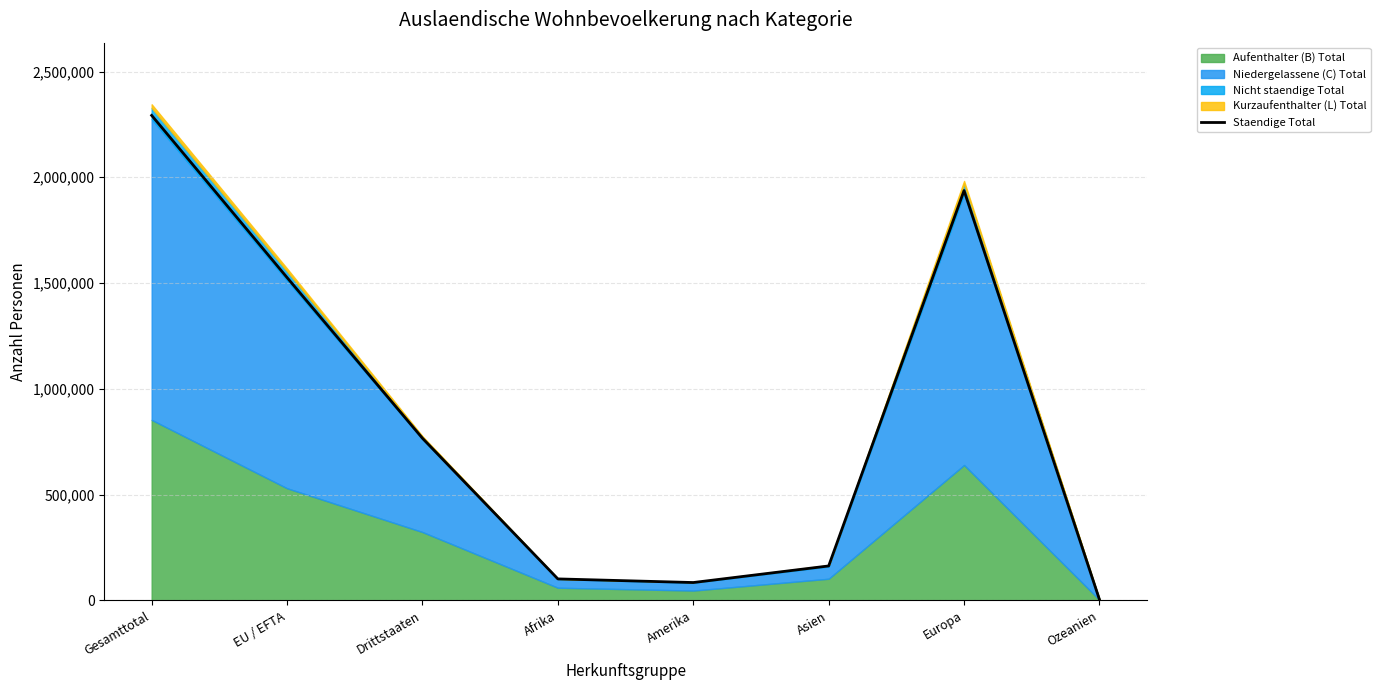

Between Asien and Drittstaaten, which is larger?

Drittstaaten